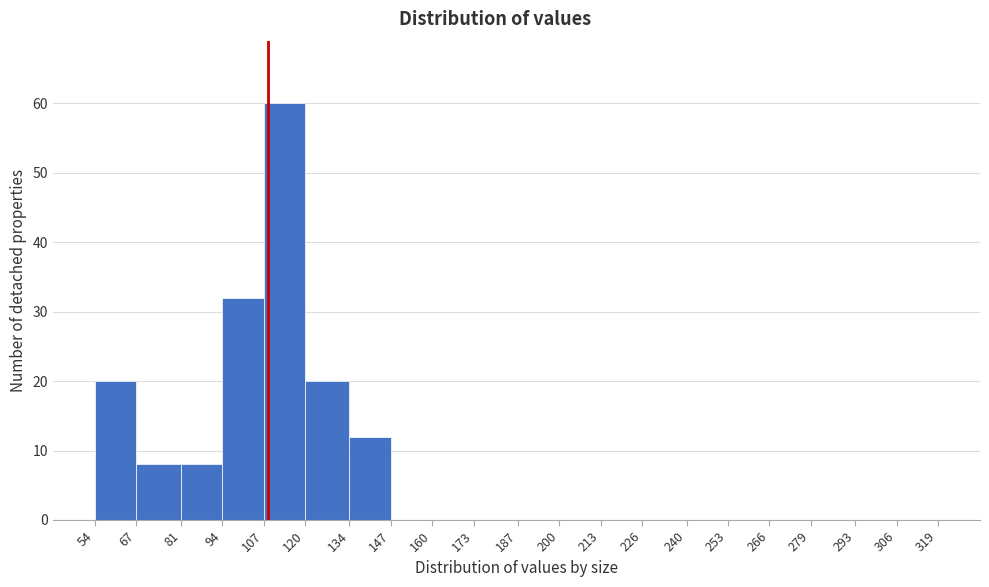

Which range on the x-axis has the tallest bar?

107 to 120